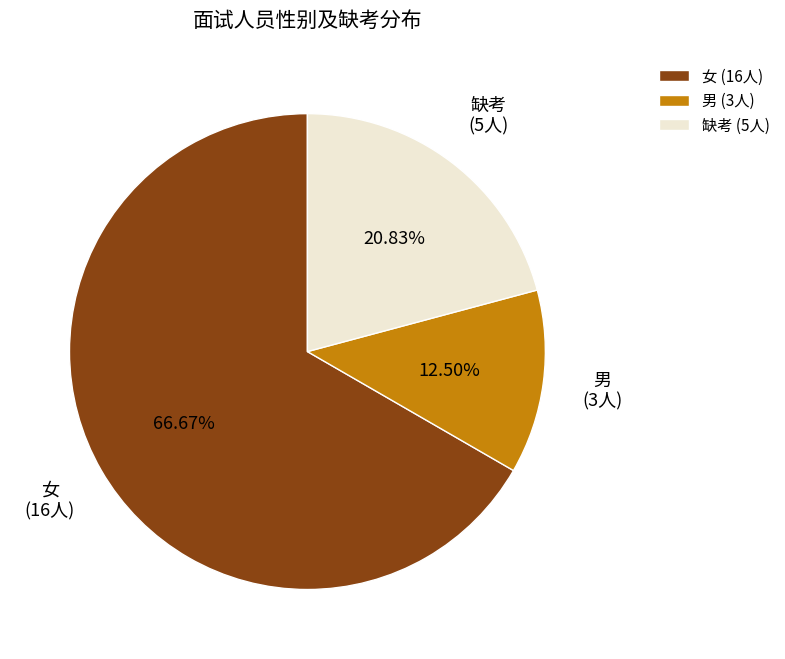

What percentage do 男 and 缺考 together represent?

33.3%